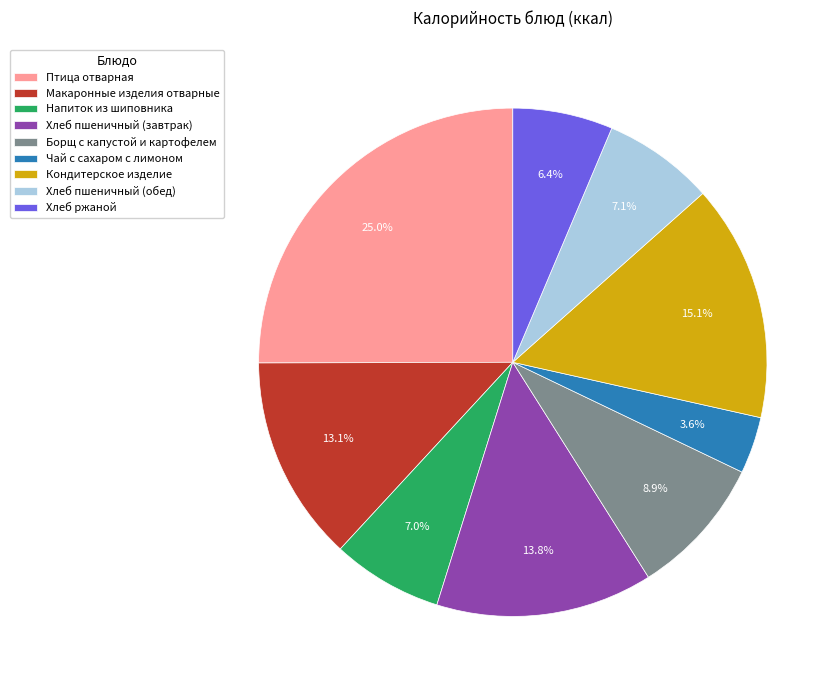

Which category has the smallest portion of the pie?

Чай с сахаром с лимоном